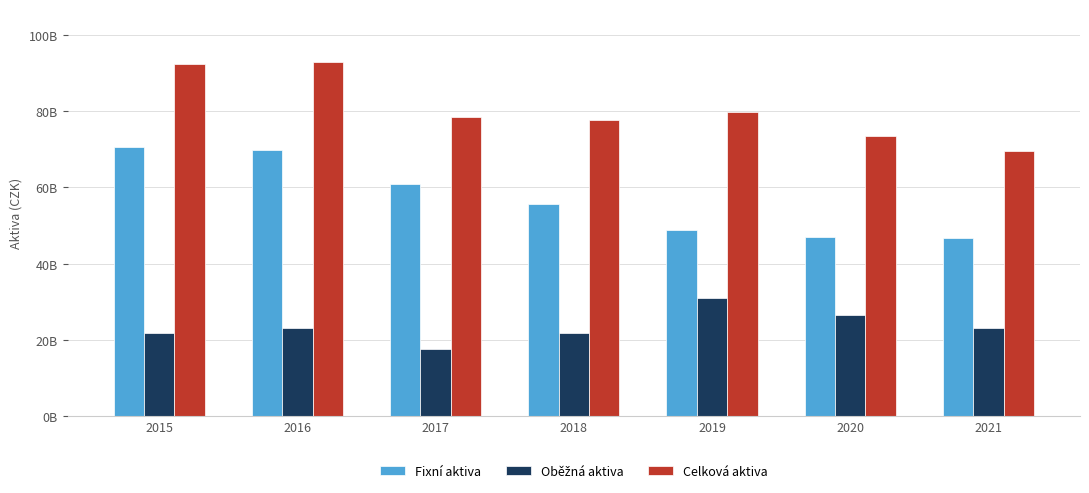

What is the difference between the highest and lowest values at 2018?

55755000000